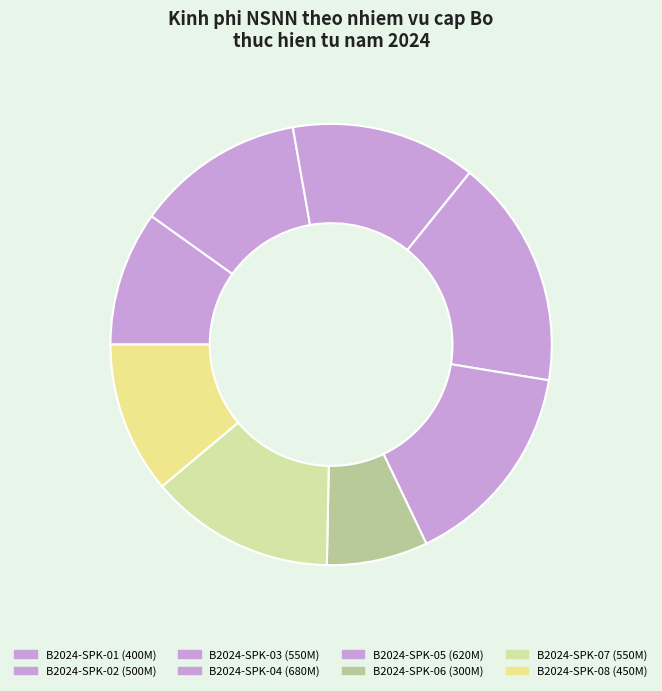

What percentage do B2024-SPK-06 and B2024-SPK-03 together represent?

21.0%